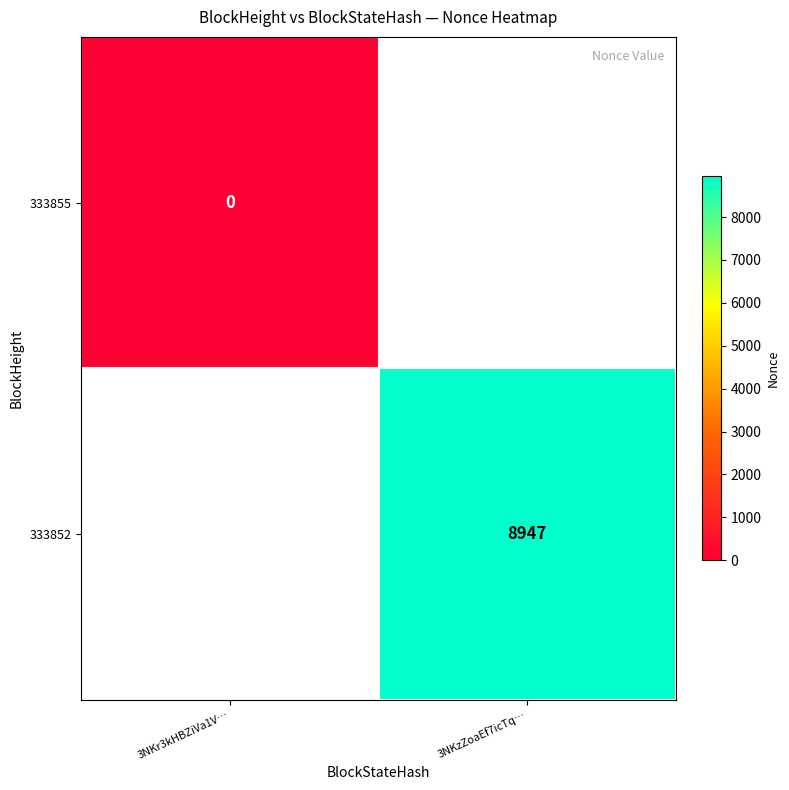

Is it true that 333852 equals 8947 at 3NKzZoaEf7icTq…?

True